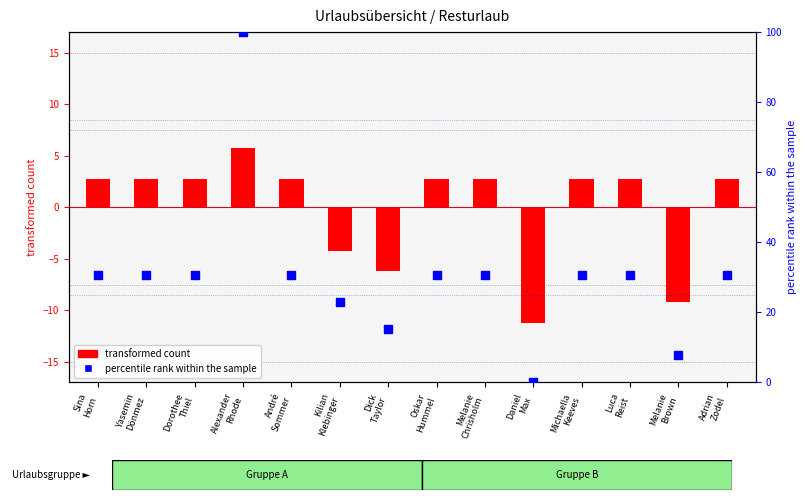

Which series has the largest total across all categories?

percentile rank within the sample